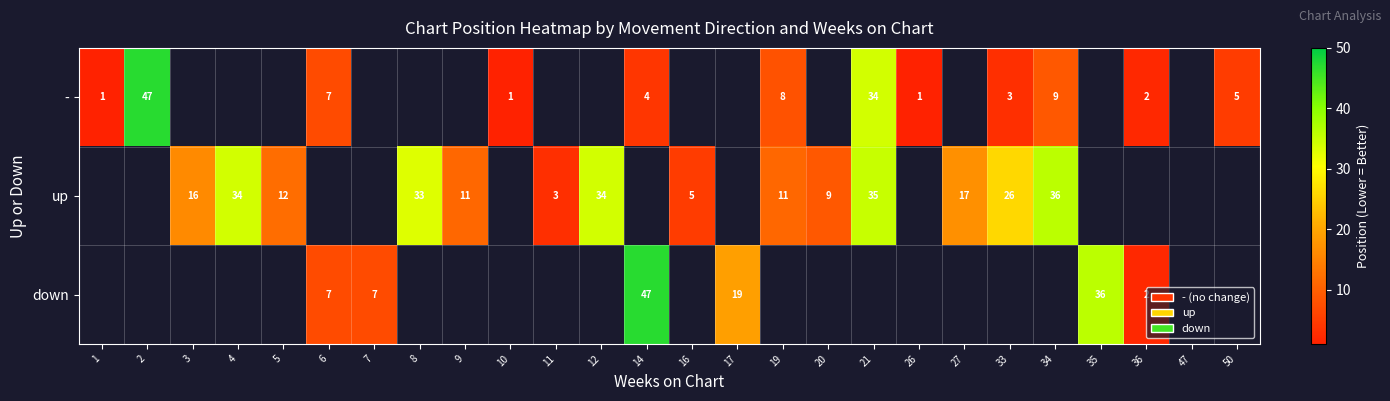

The value of up at 16 is 9. True or false?

False